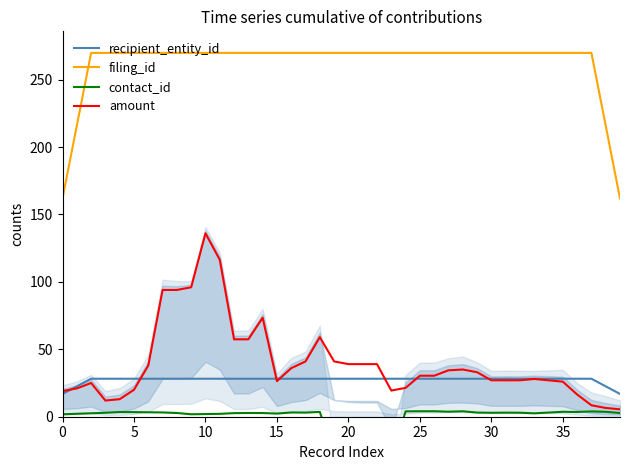

True or false: recipient_entity_id and filing_id cross at least once.

False